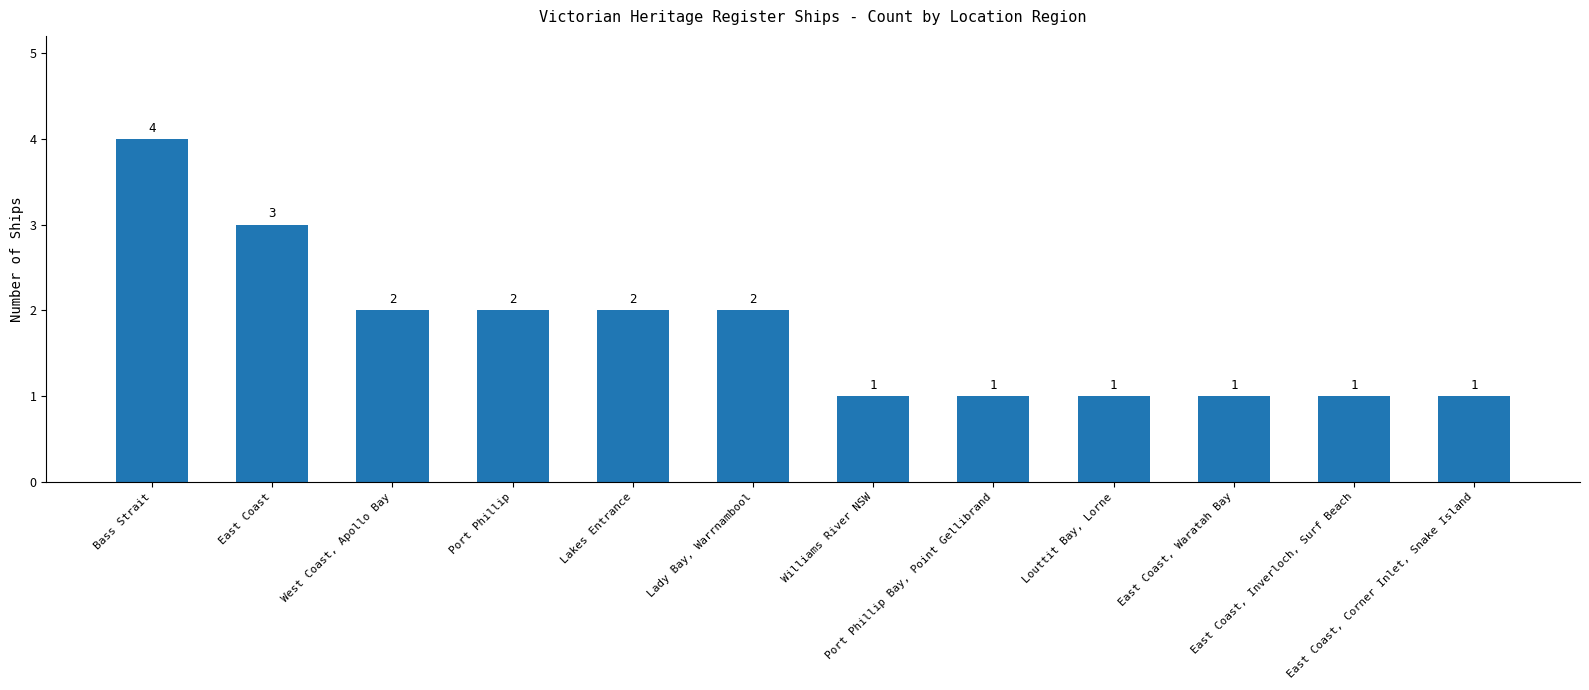

What is the sum of all values?

21